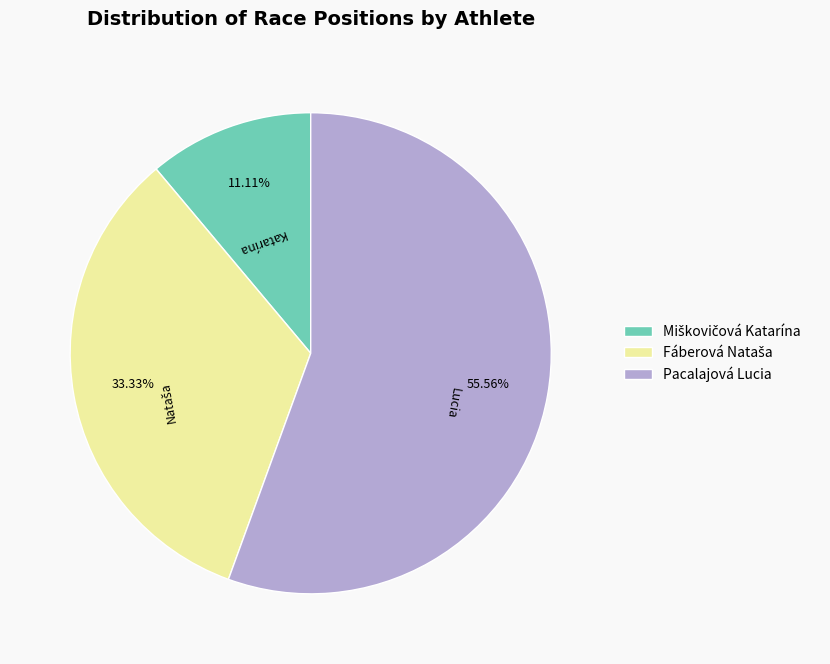

Does Pacalajová Lucia account for over 50% of the chart?

Yes